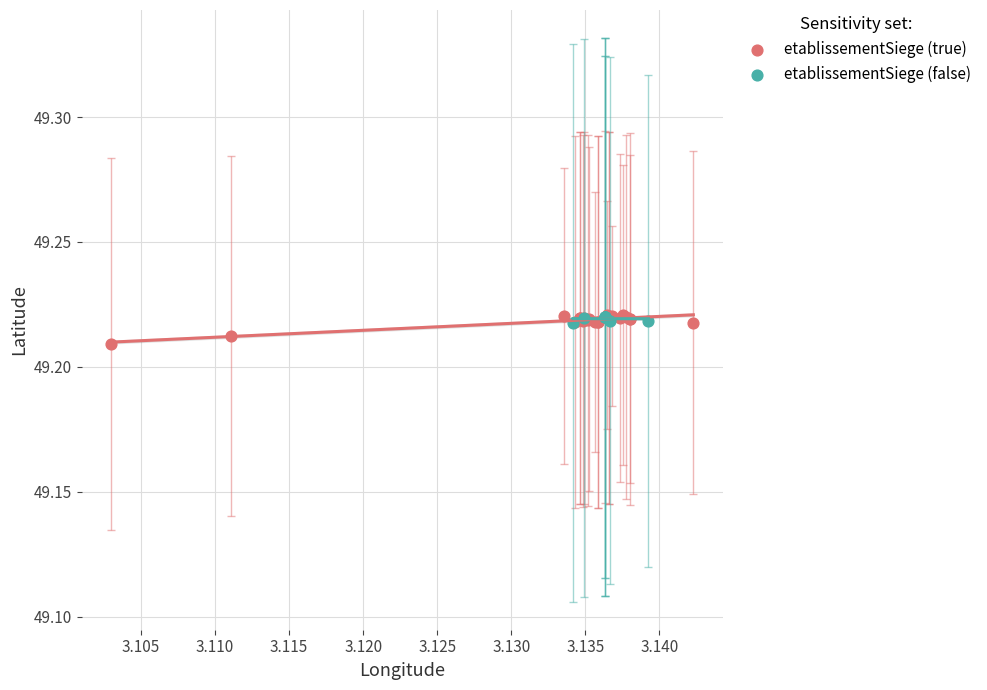

Which series has the largest Y range (max minus min)?

etablissementSiege (true)